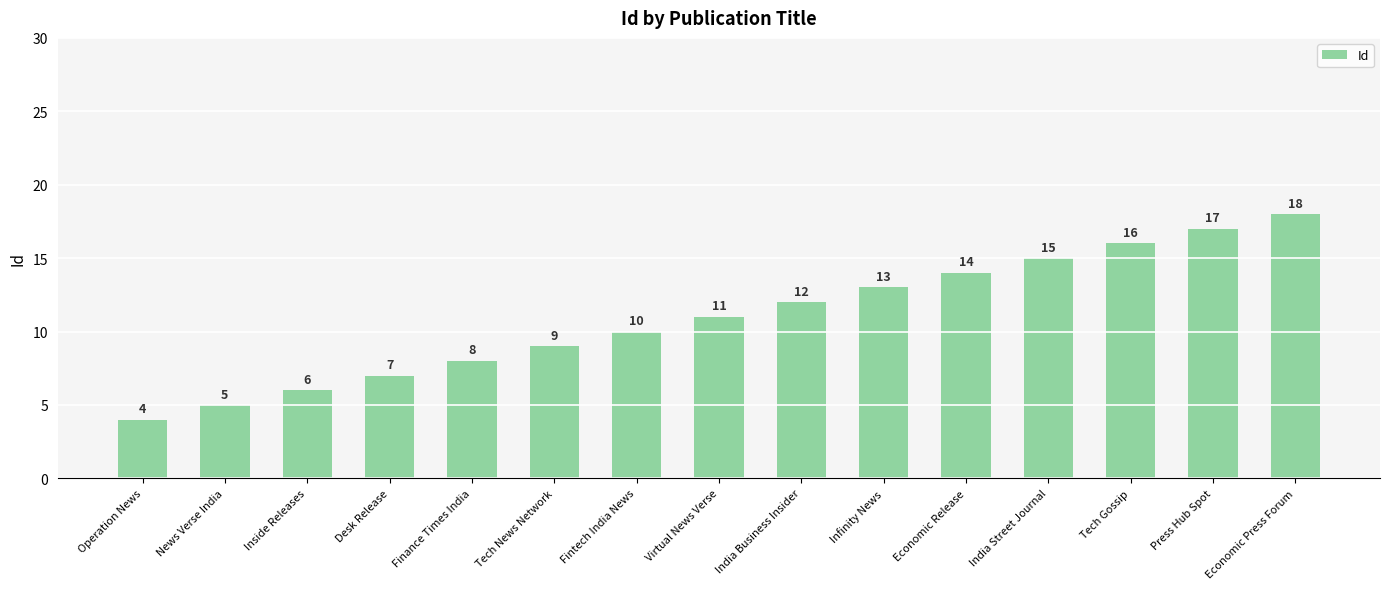

Does the chart contain any negative values?

No